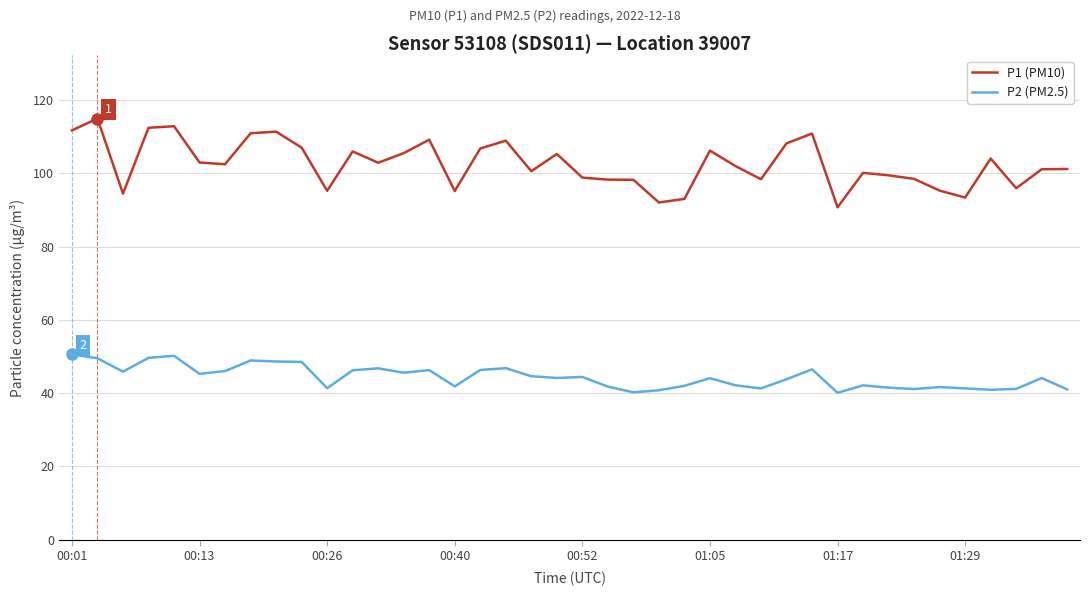

What are all the series names shown in the legend?

P1 (PM10), P2 (PM2.5)